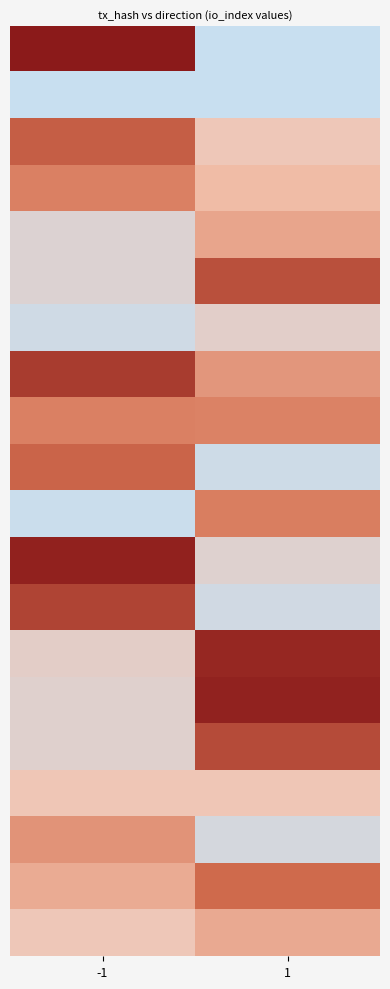

At how many categories does at least one series exceed 111?

2